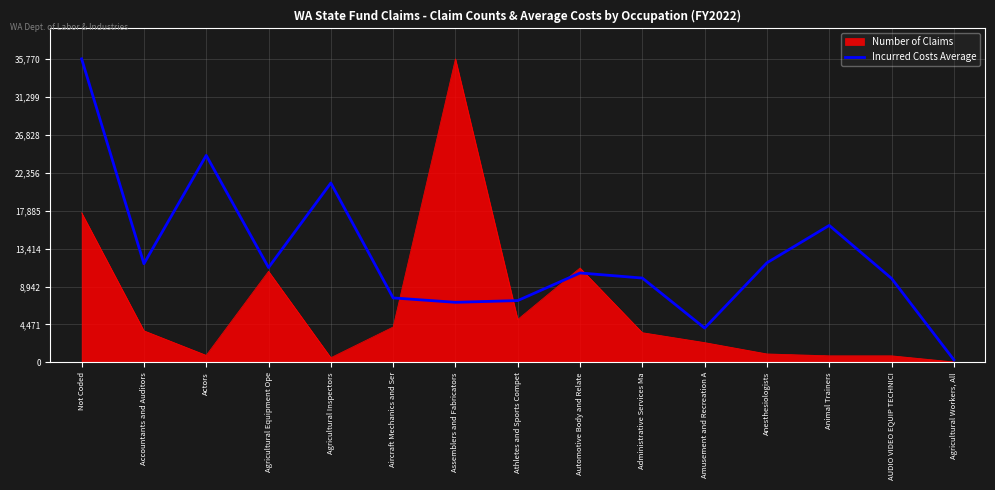

What is the difference between the highest and lowest values at Not Coded?

18135.3